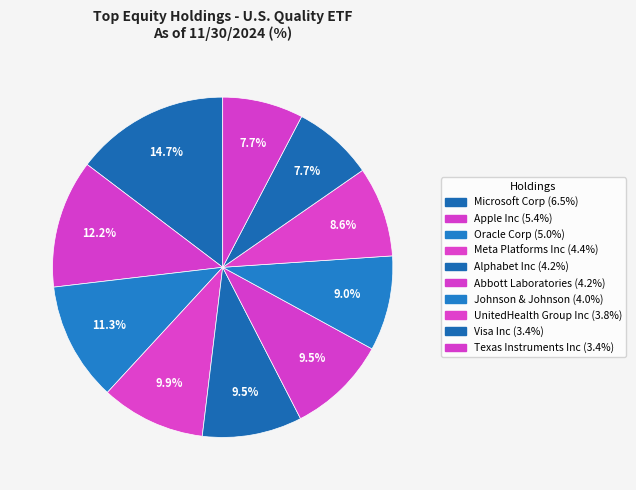

What percentage is NOT represented by UnitedHealth Group Inc?

91.4%